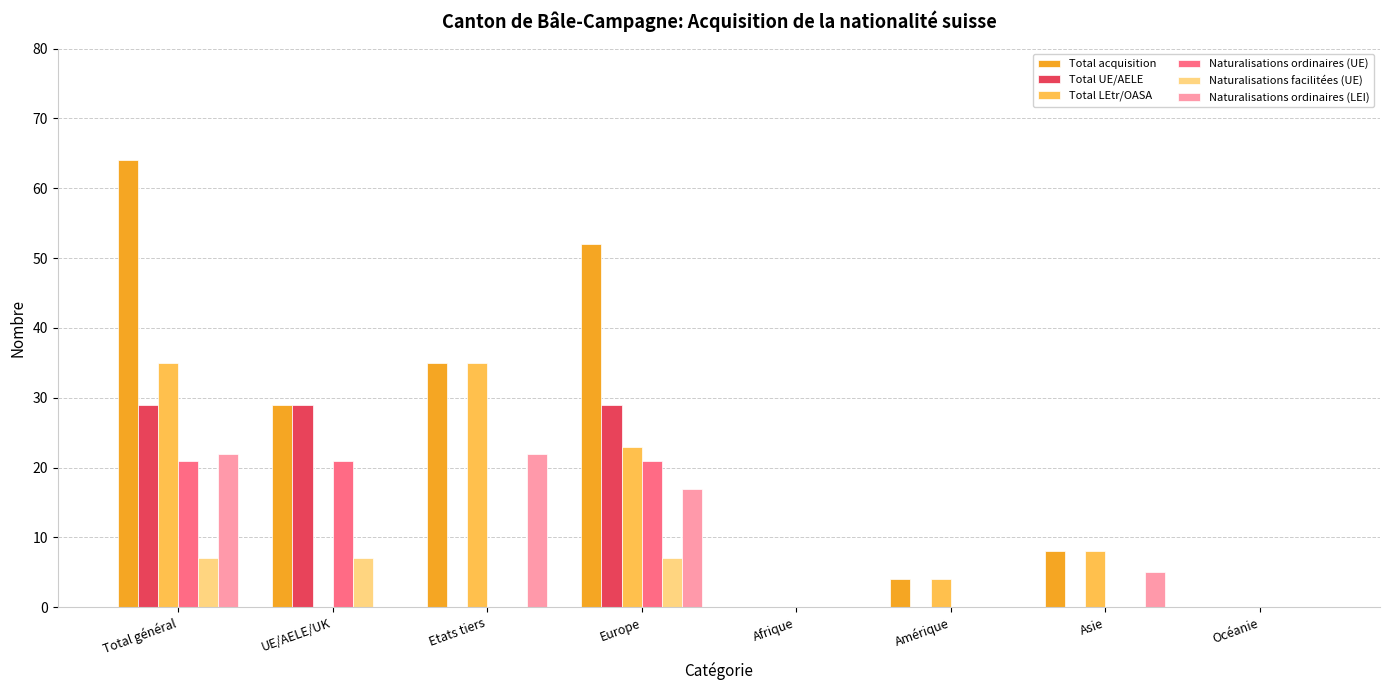

What is the sum of all Naturalisations ordinaires (UE) values?

63